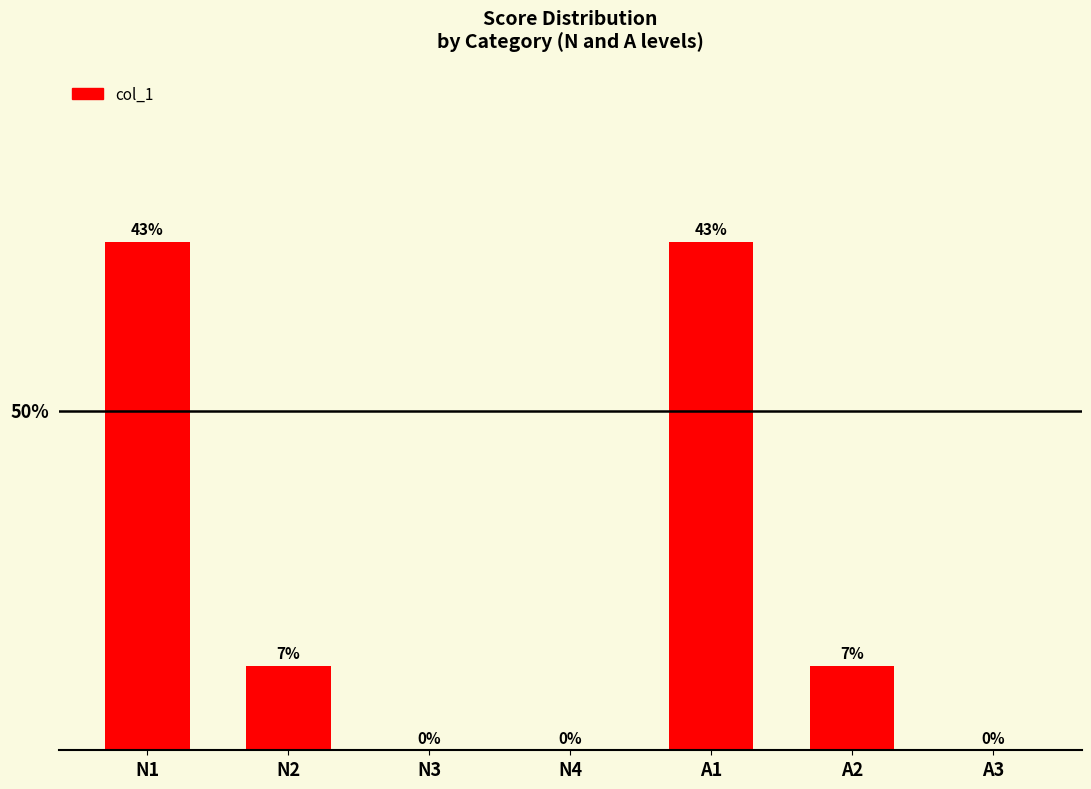

Are the bars grouped side by side (vs. stacked)?

No